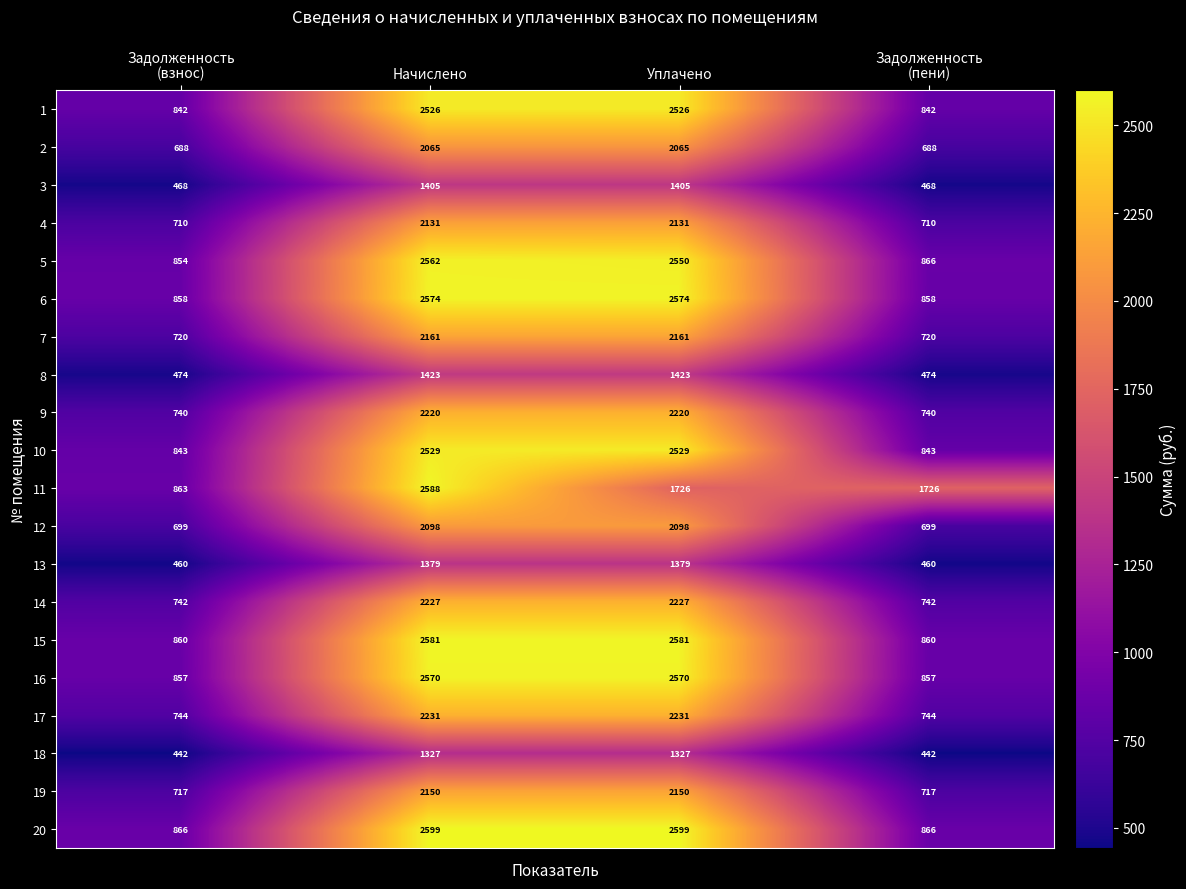

What is the sum of all 13 values?

3678